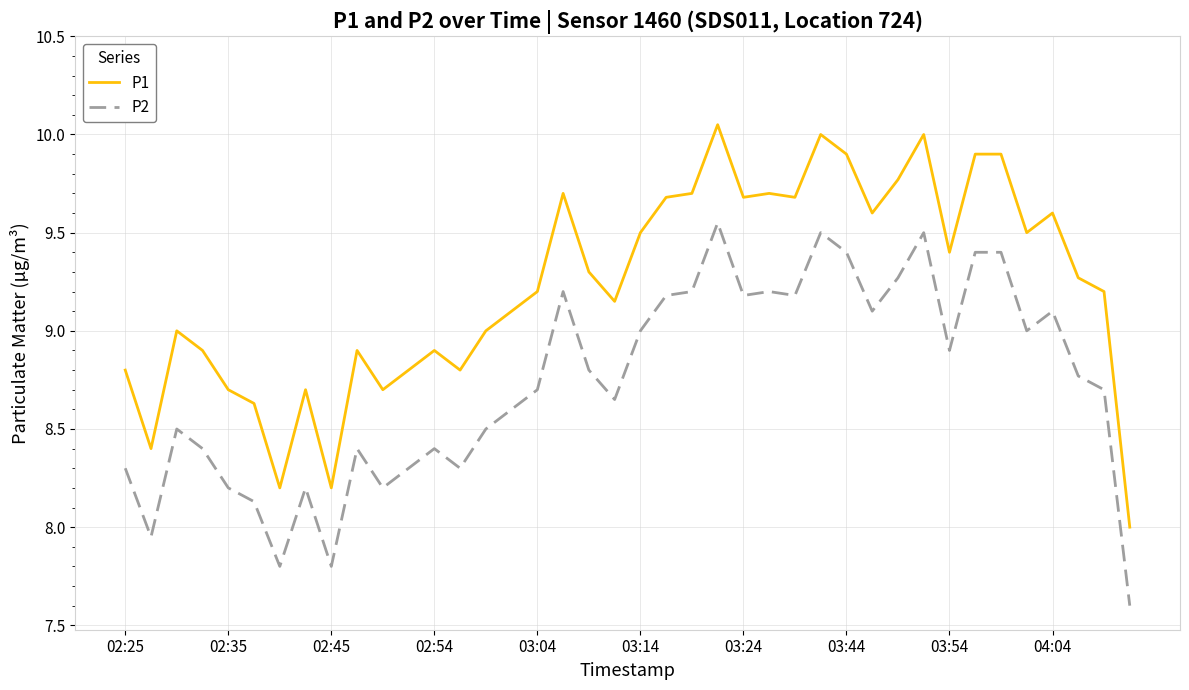

Rank the series by their maximum value, from lowest to highest.

P2, P1